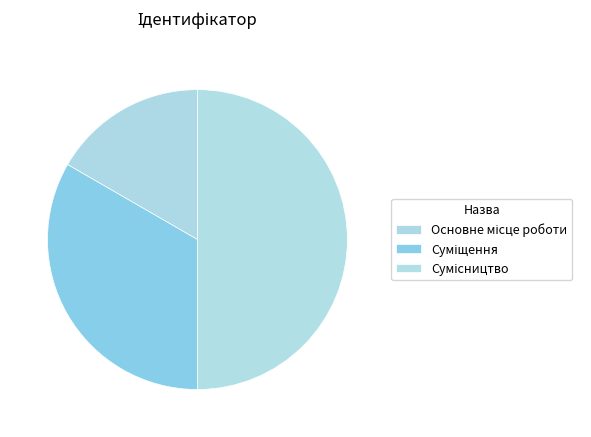

What is the smallest slice in the pie chart?

Основне місце роботи